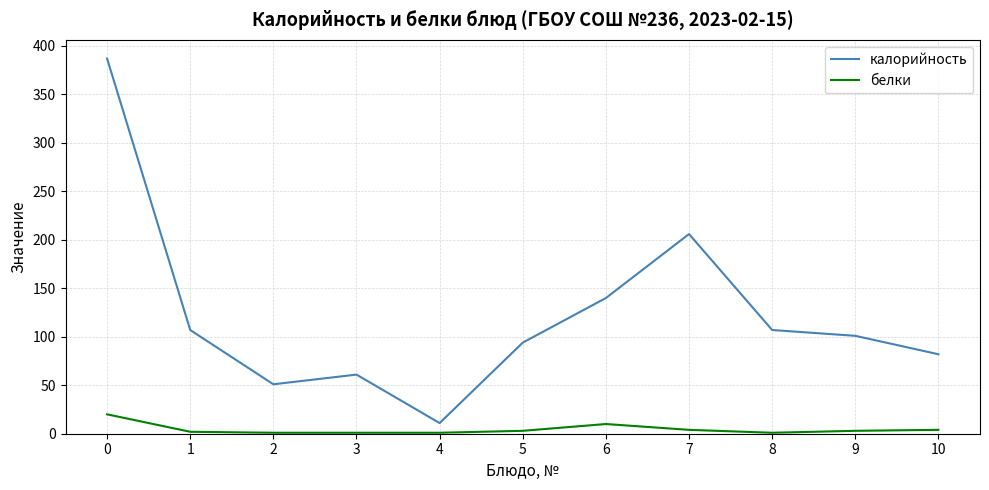

Is it true that калорийность equals 61 at 3?

True